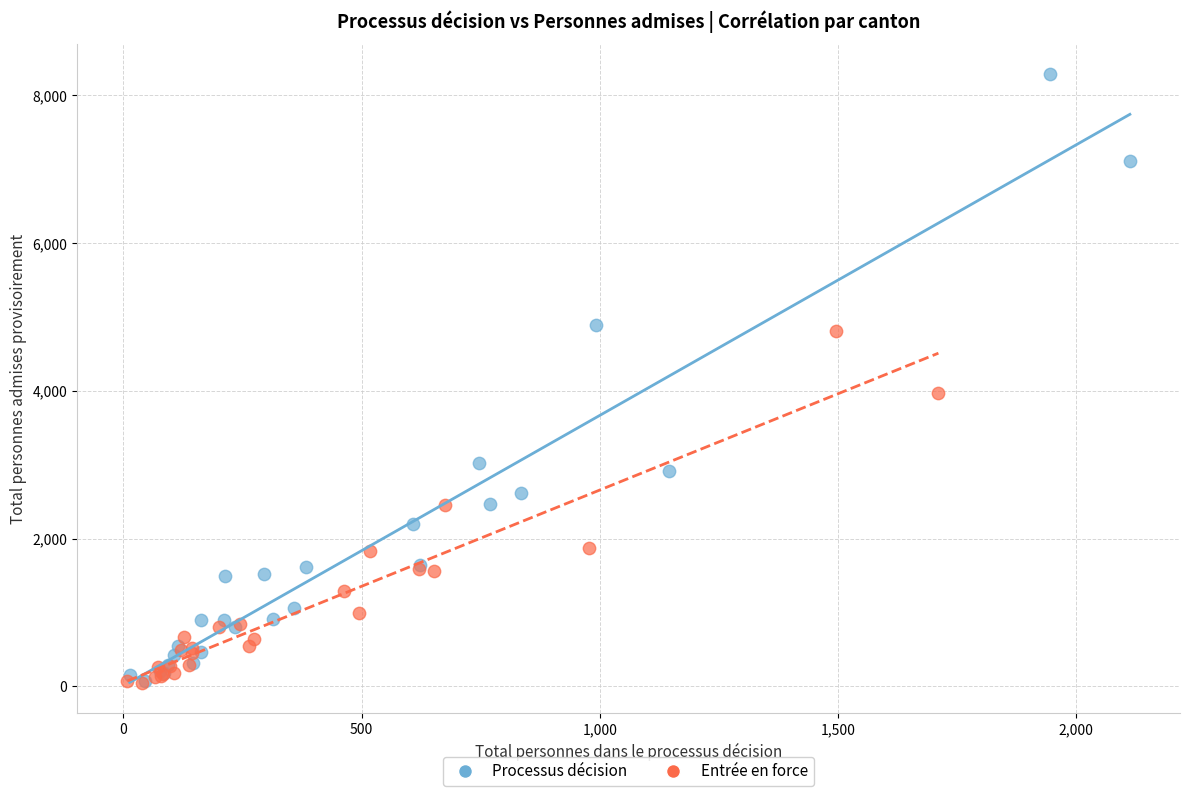

Which series has the widest spread of Y values?

Processus décision